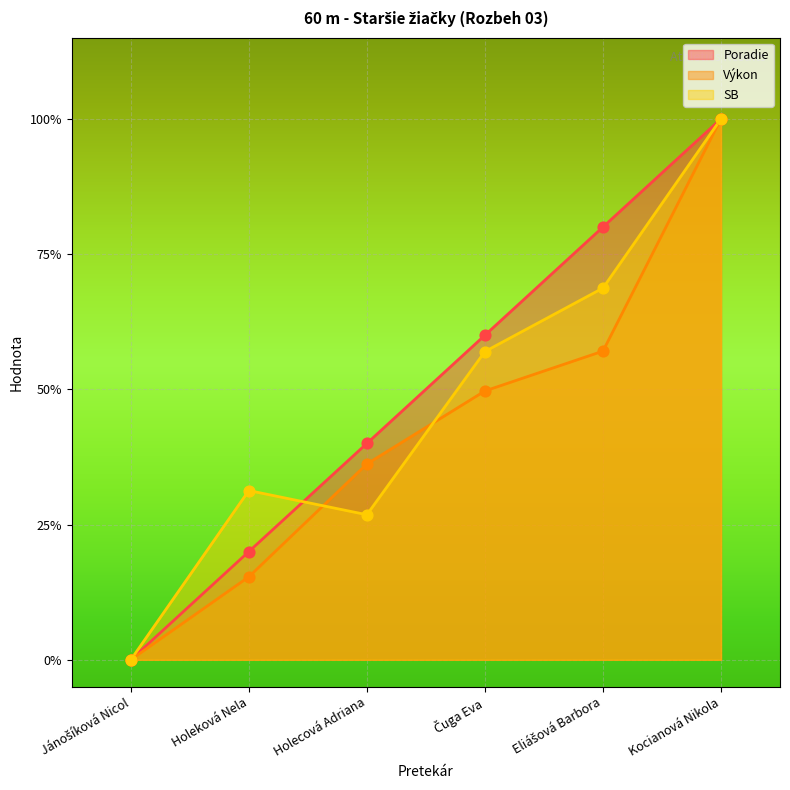

At which category is the sum across all series the highest?

Kocianová Nikola